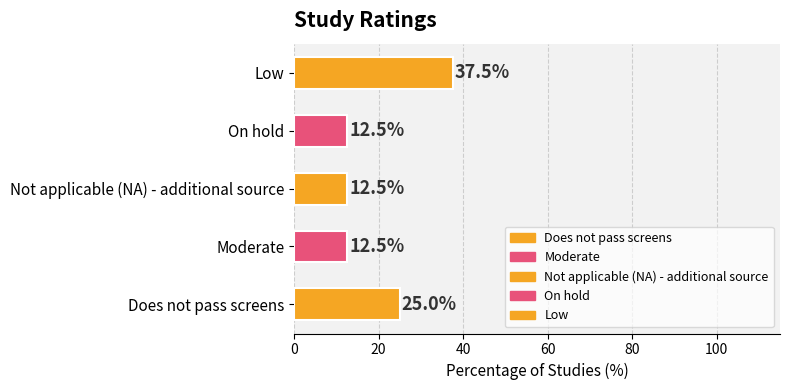

What is the sum of all values?

100.0